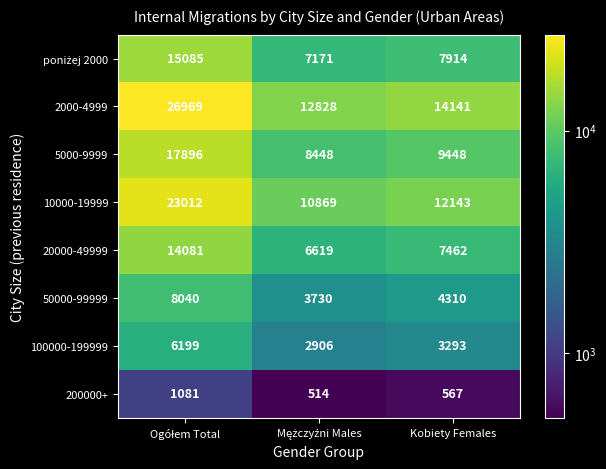

What is the minimum value shown in the chart?

514